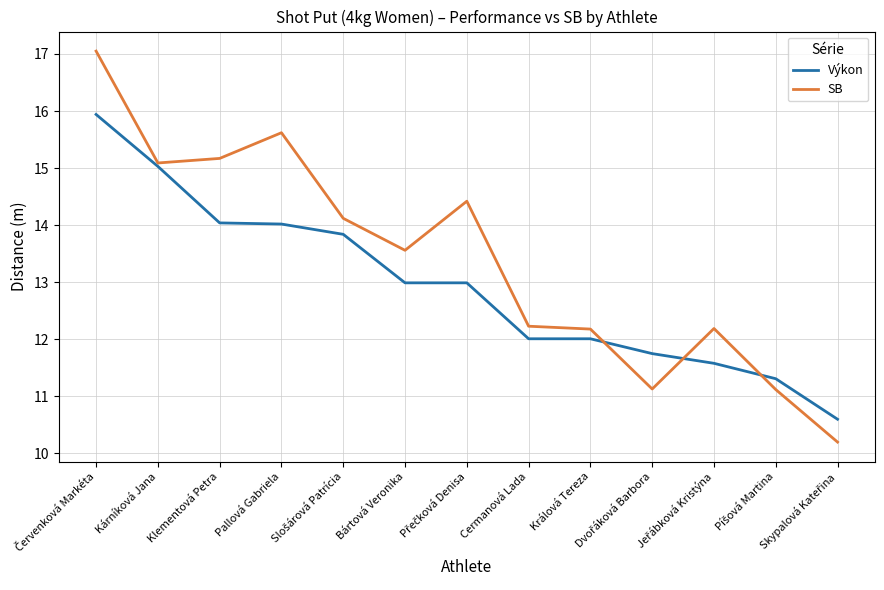

What is the greatest value displayed?

17.1